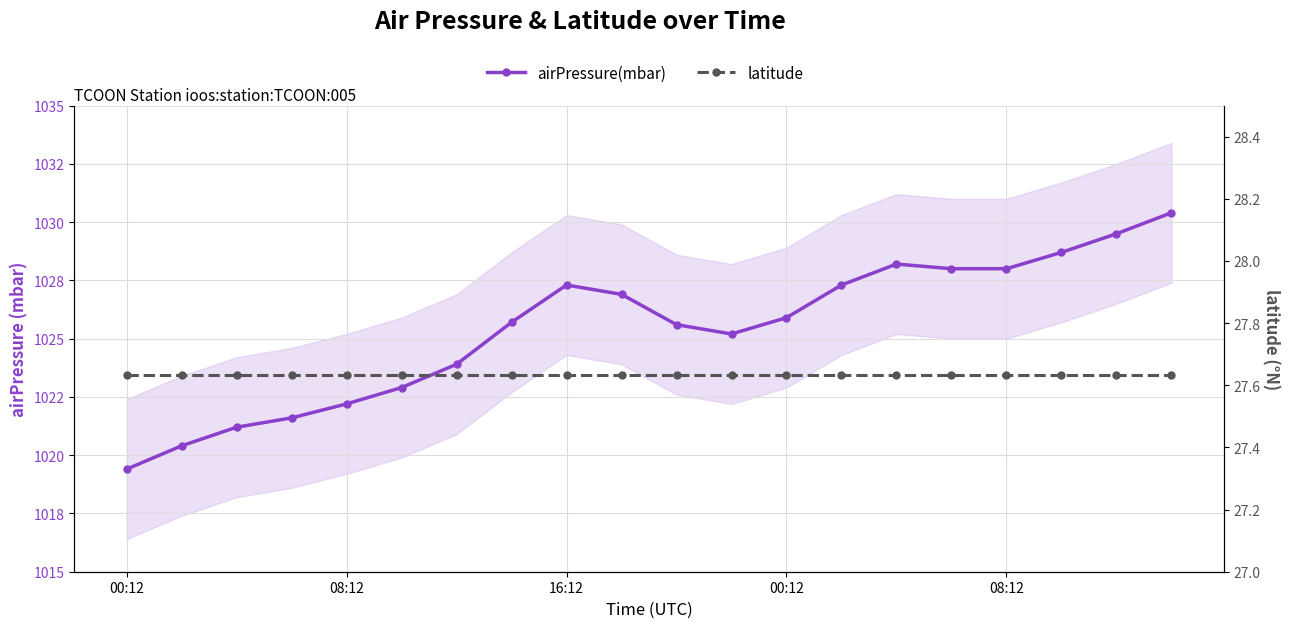

Where is the first local maximum for airPressure(mbar)?

16:12